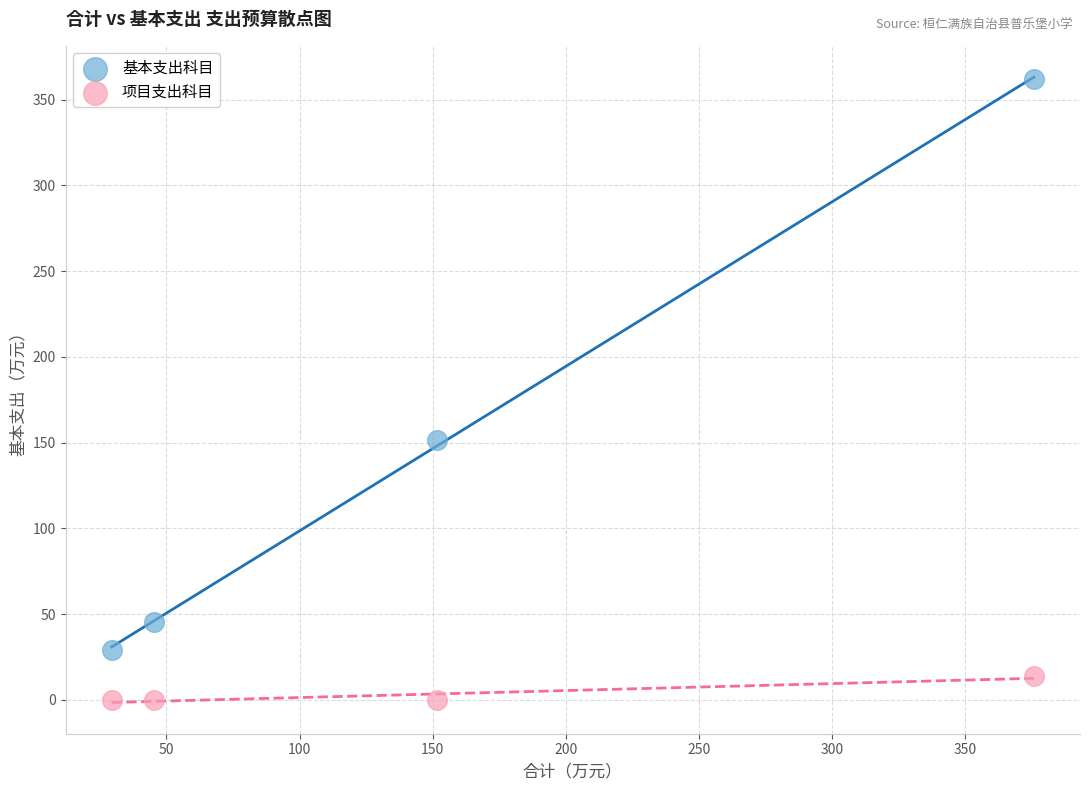

What are all the series names shown in the legend?

基本支出科目, 项目支出科目